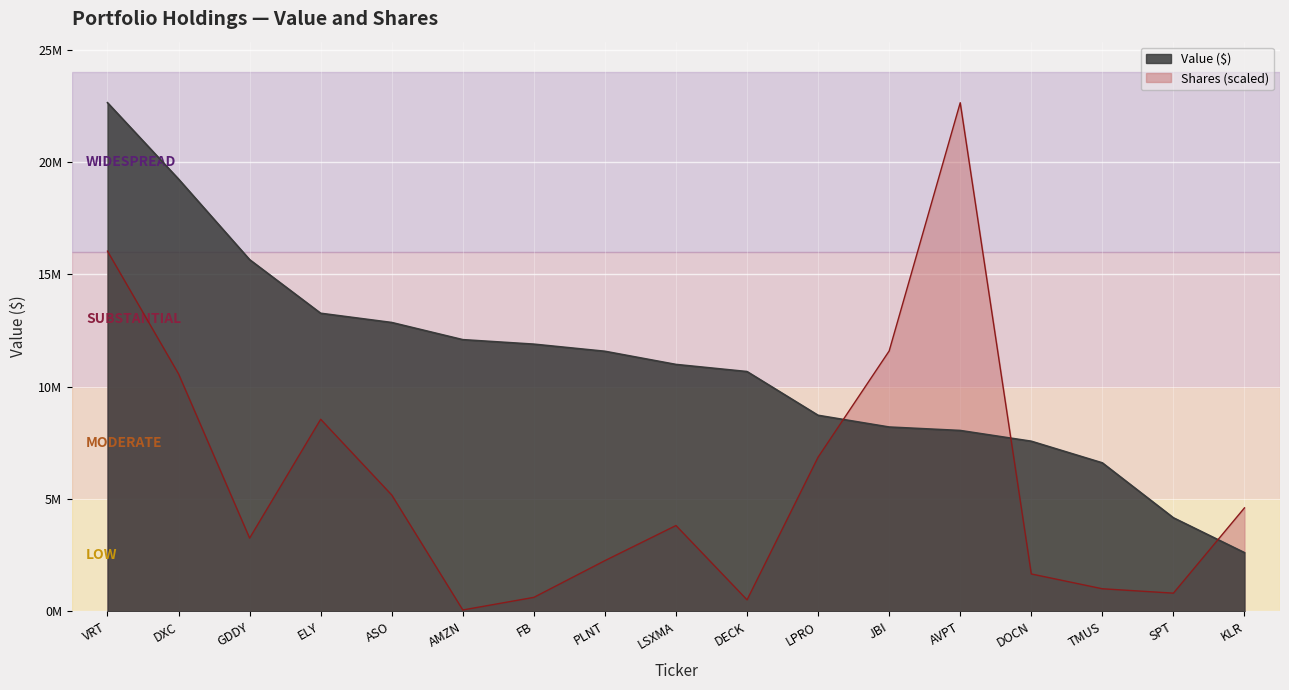

True or false: Shares has a value of 515441.2 at DECK.

True